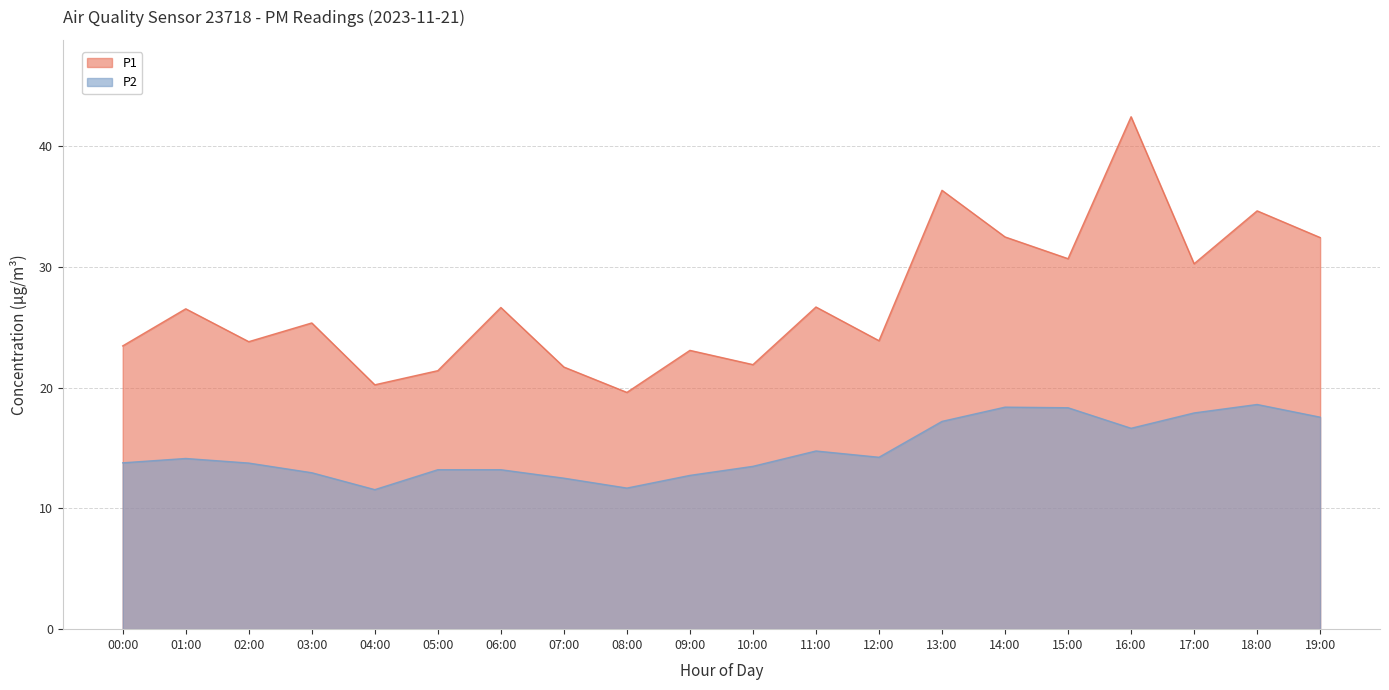

Between 08:00 and 09:00, which is larger?

09:00